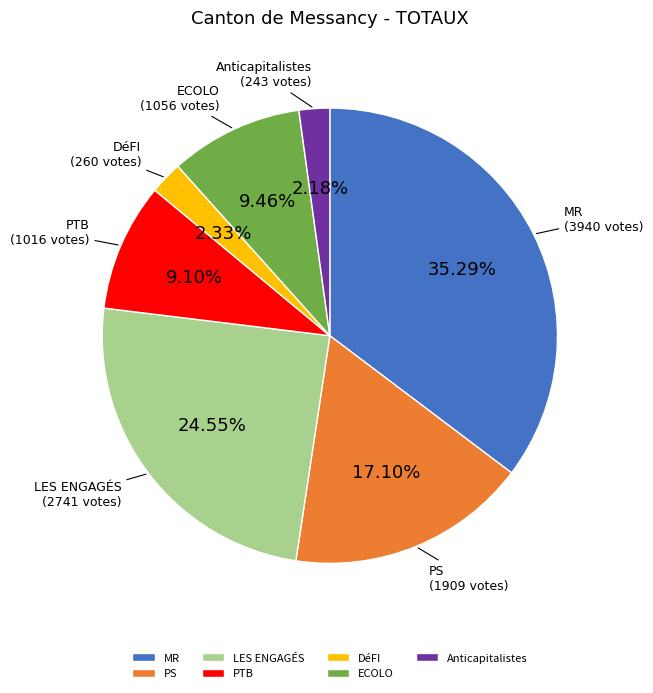

Combined, do PTB and MR account for over 50%?

No